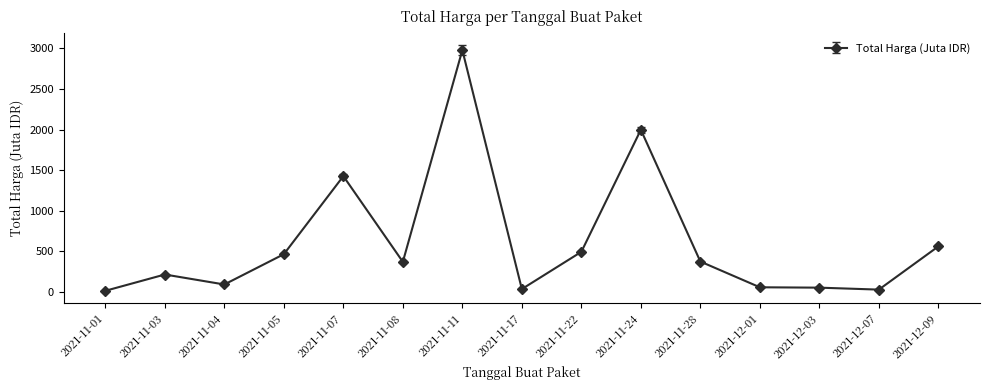

What is the ratio of the value at 2021-11-07 to the value at 2021-11-05?

3.1